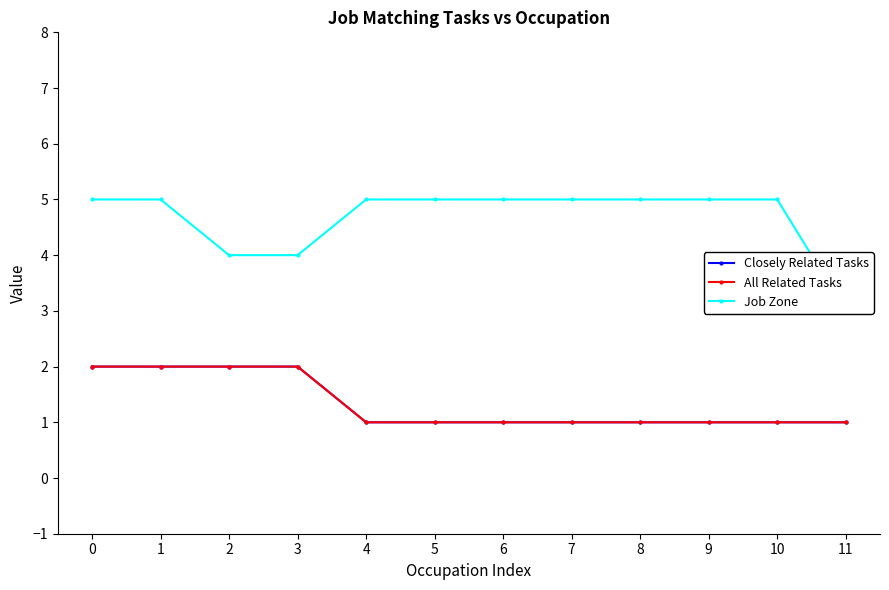

Which series has the largest total across all categories?

Job Zone